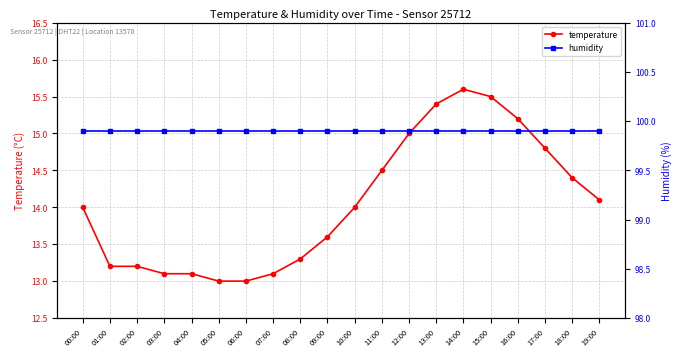

At how many categories does at least one series exceed 79?

20